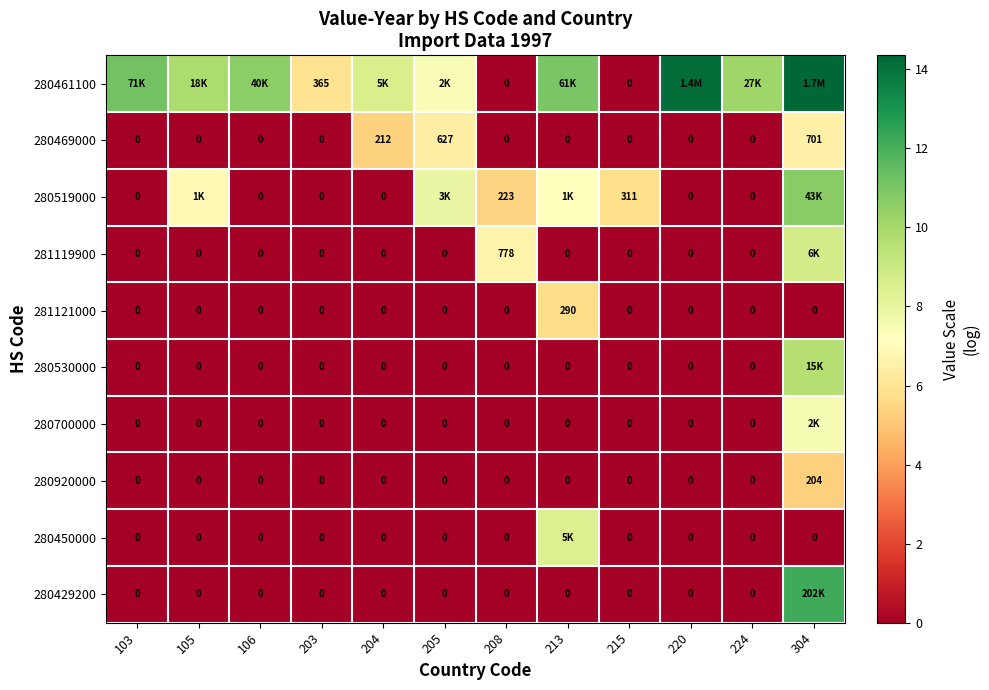

Which category has the highest value across all series?

304